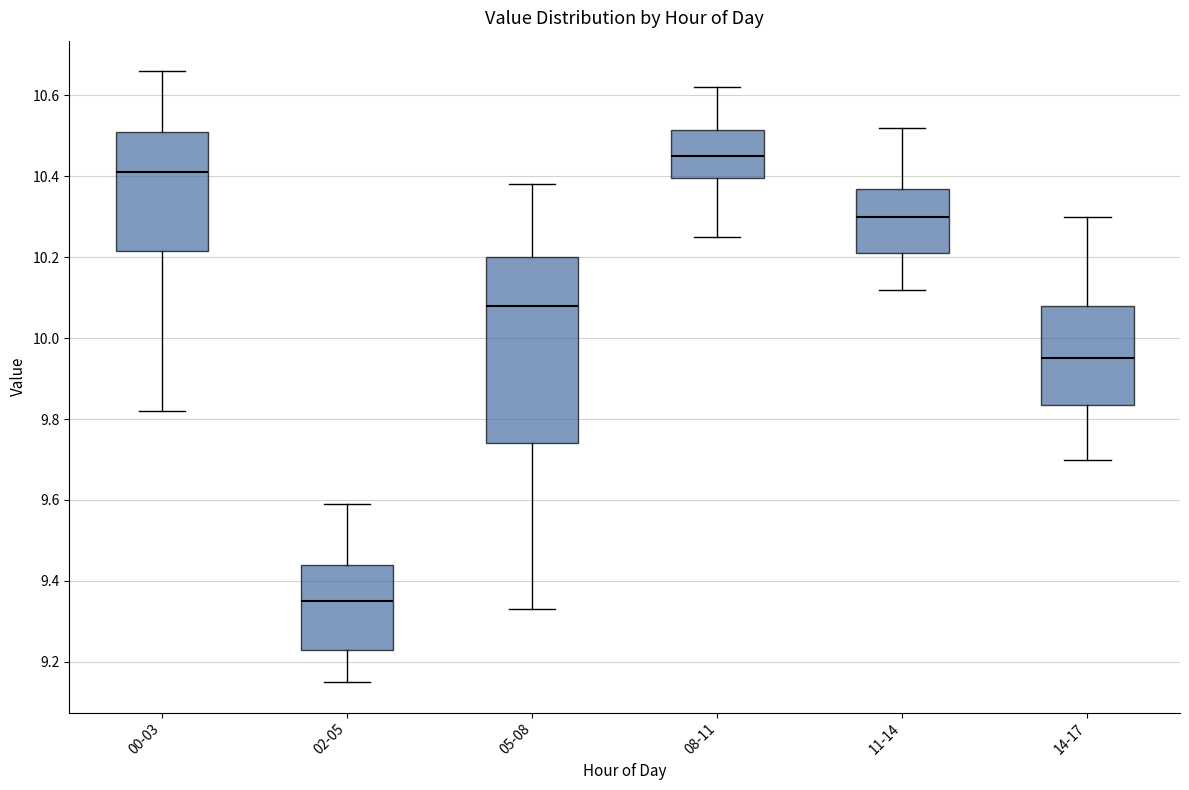

Which box is the tallest, from its lower edge to its upper edge?

05-08